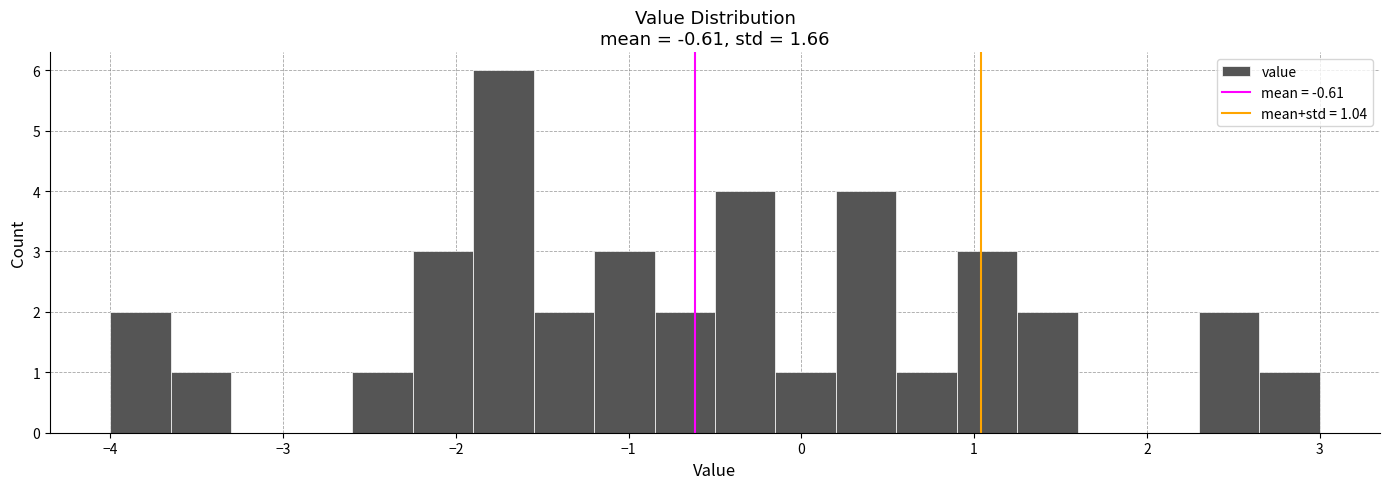

Read against the x-axis, roughly where is the centre of the tallest bar?

-1.7